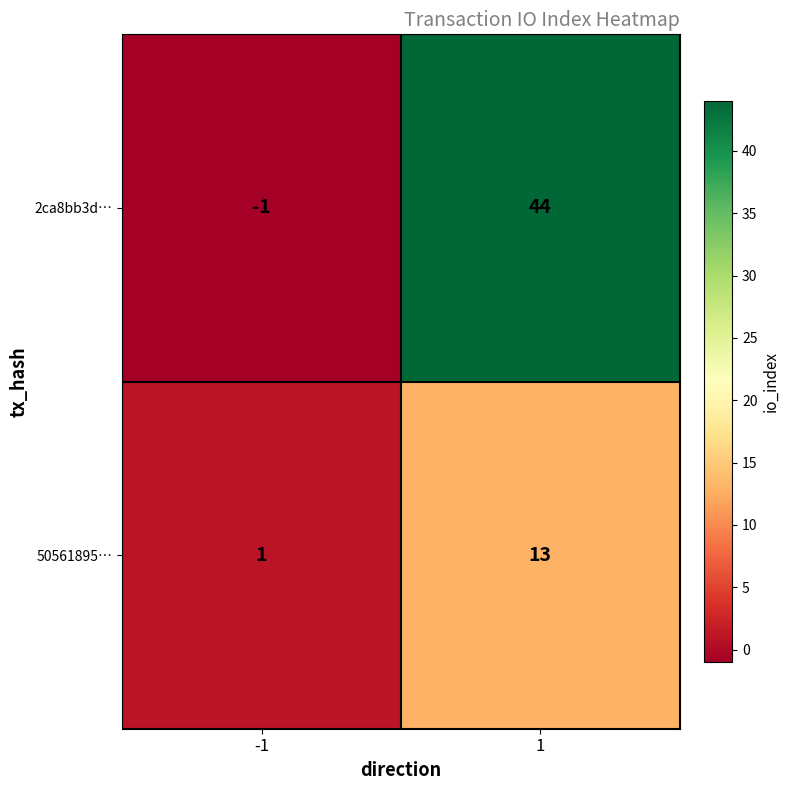

Which series has the largest total across all categories?

2ca8bb3d…